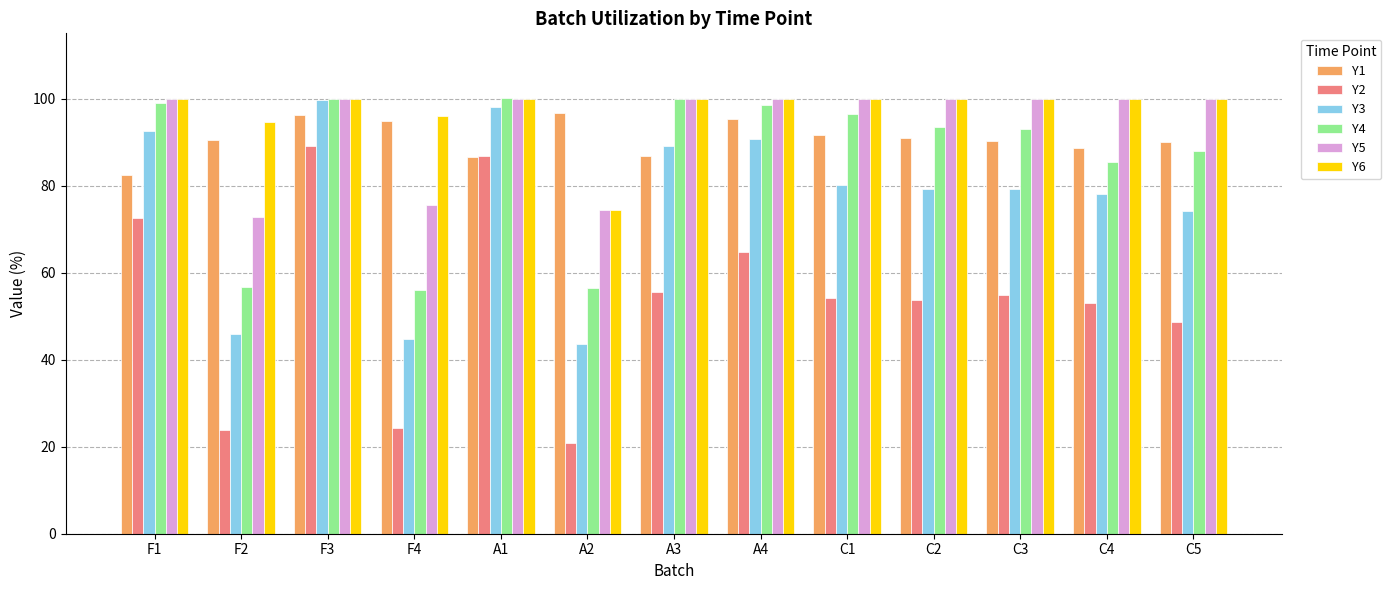

Which series has the largest total across all categories?

Y6